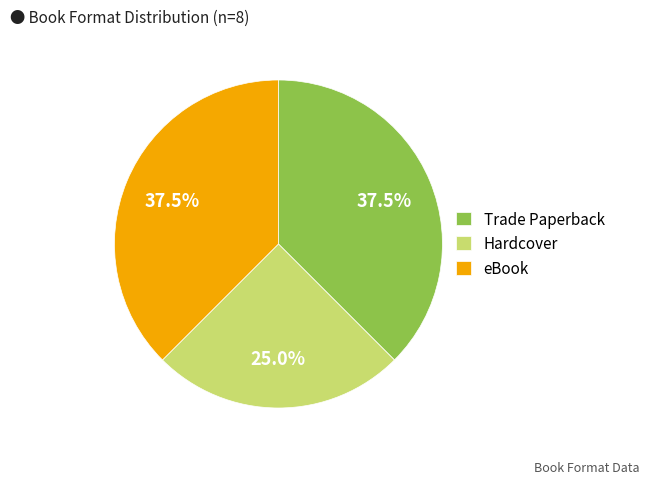

Does eBook account for over 50% of the chart?

No